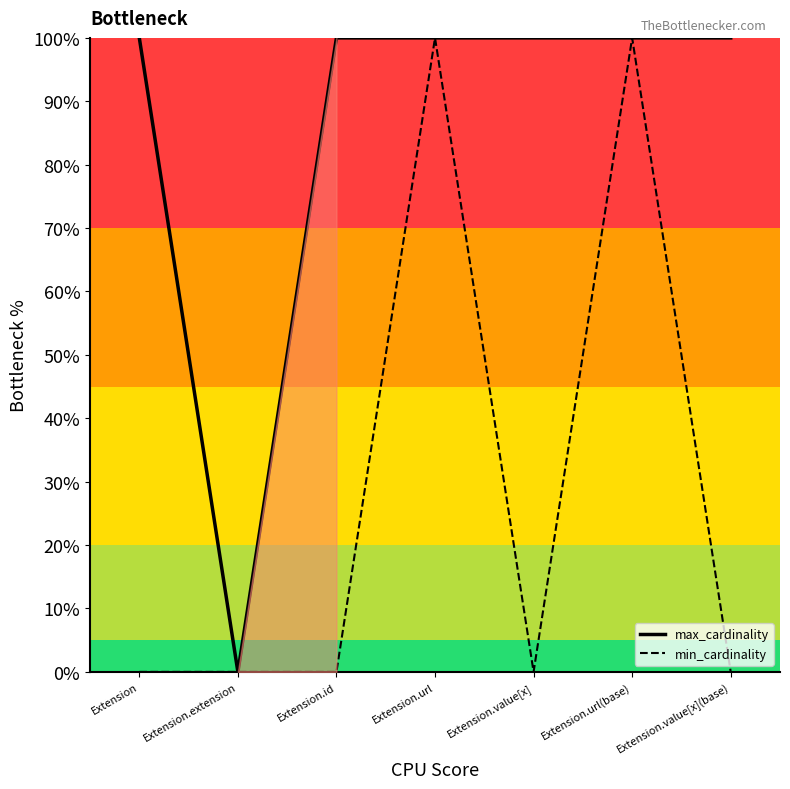

What position from the left is Extension.extension?

2